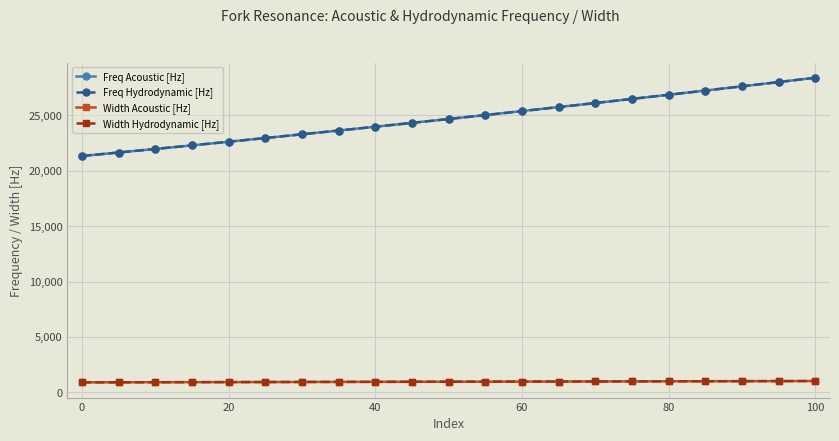

Does the chart have visible grid lines?

Yes